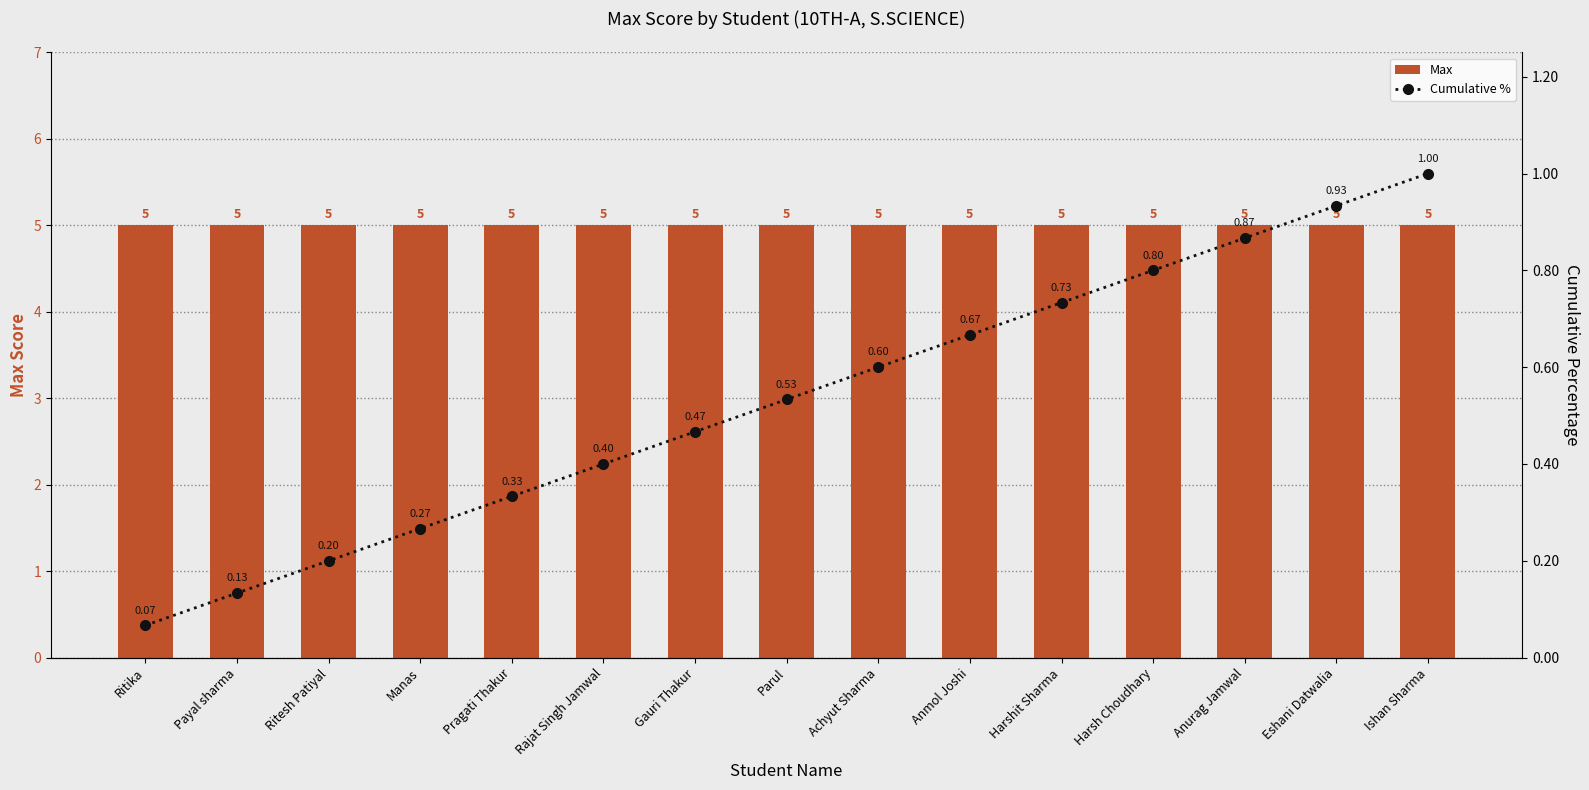

What is the sum of all Max values?

75.0